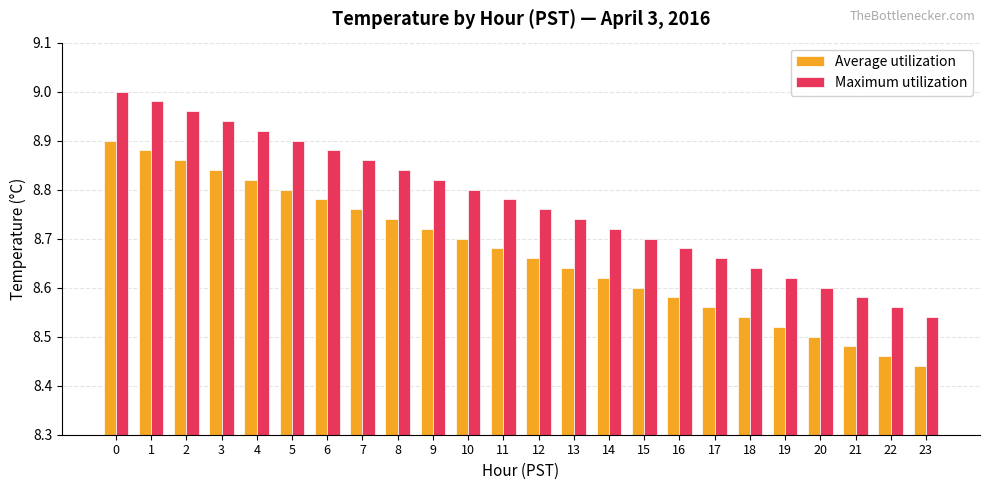

Does the chart contain any negative values?

No